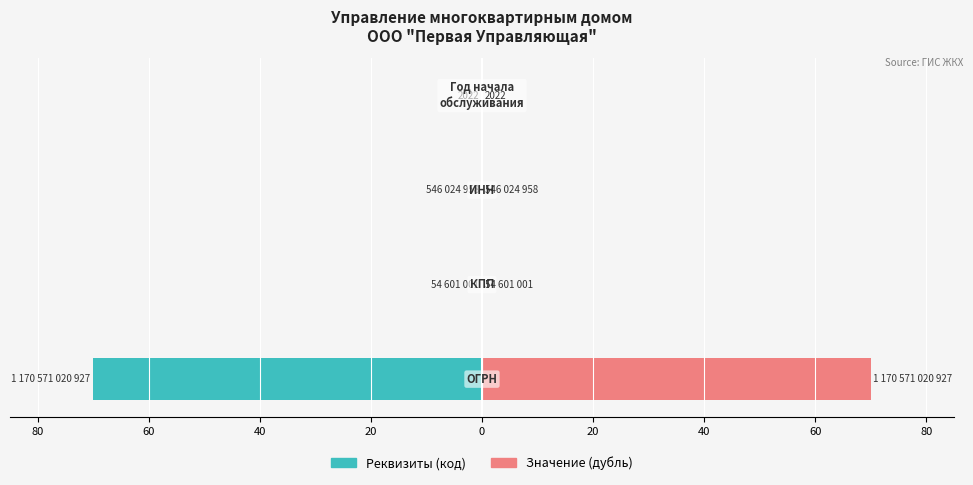

What is the sum of all Значение (дубль) values?

70.0